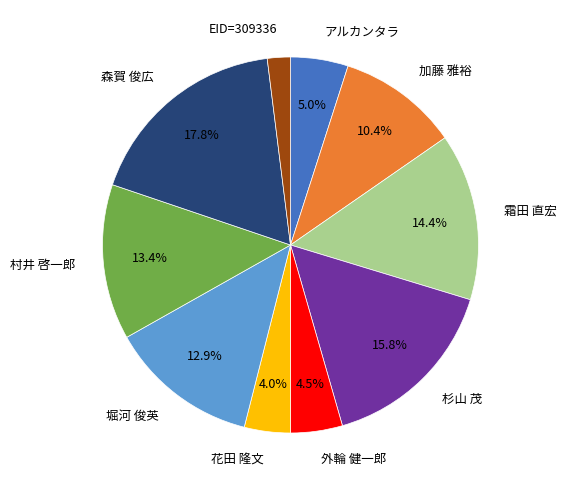

Approximately how many times larger is the value at 杉山 茂 compared to アルカンタラ?

3.2